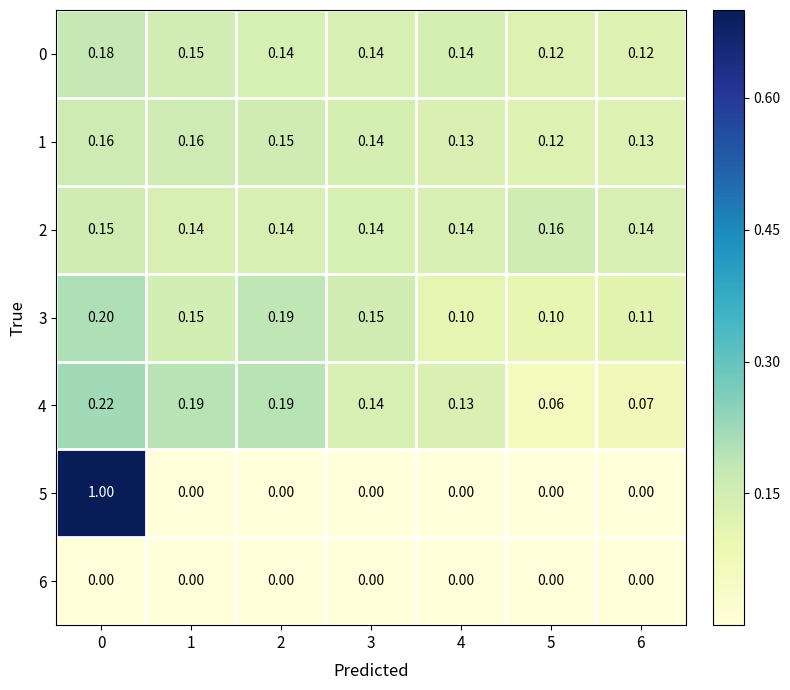

Is the value of 4 at 2 greater than the value of 6 at 4?

Yes